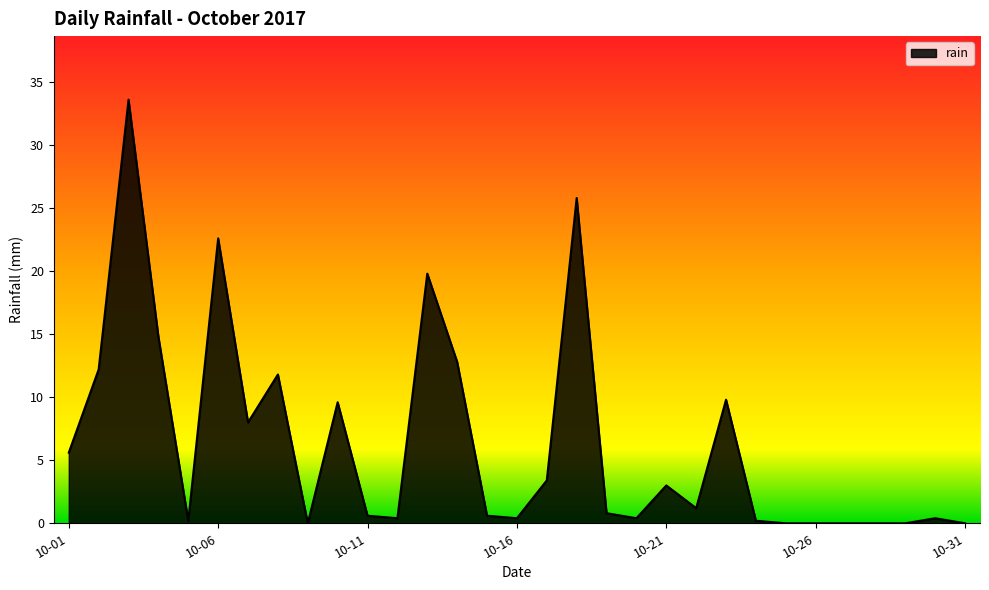

How many lines are shown in the chart?

1